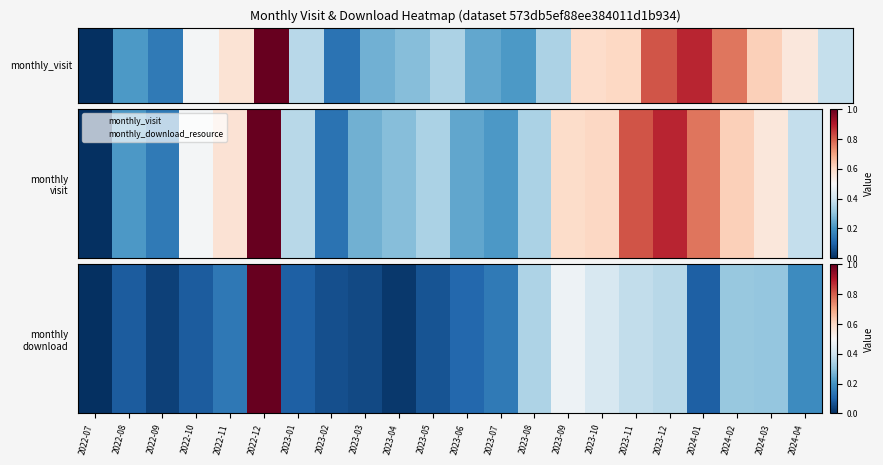

How many categories are shown in the chart?

22